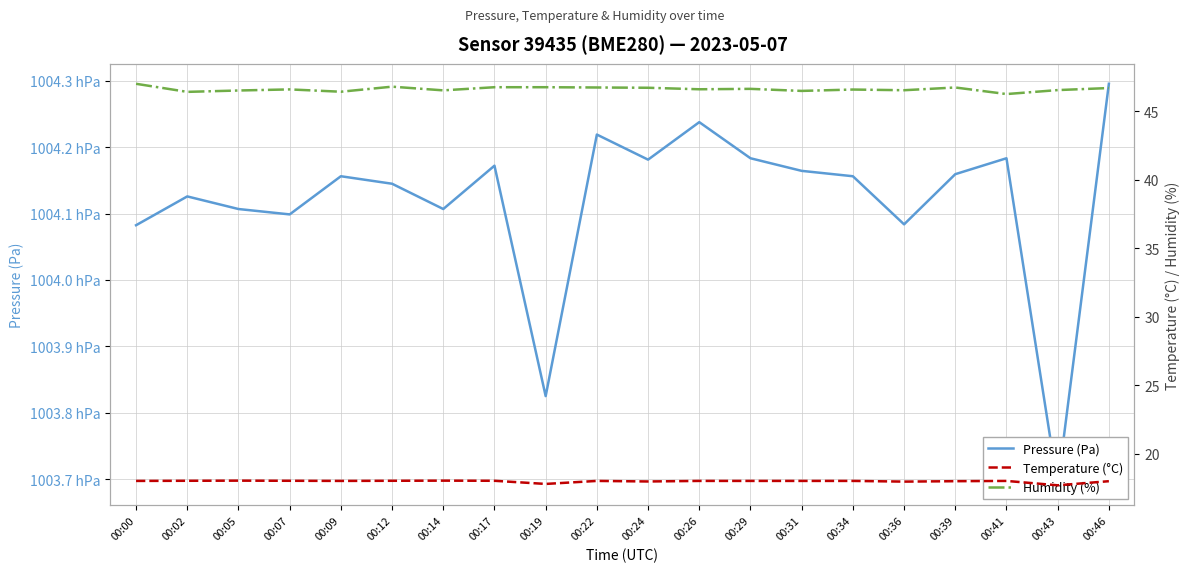

What is the value of the Temperature (°C) point at the 4th from the left?

18.0